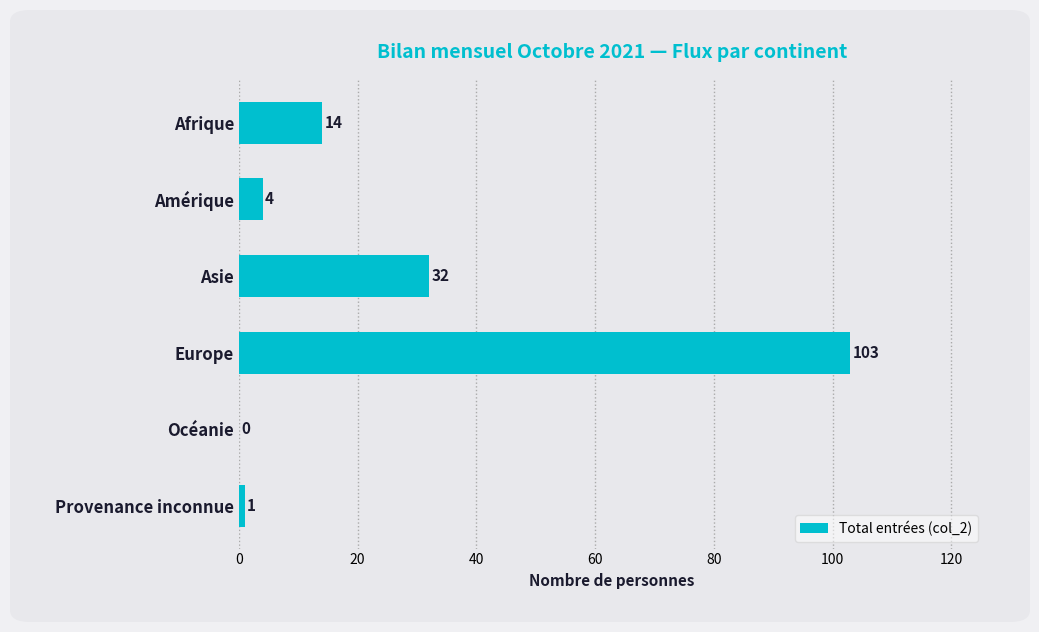

How many values are above zero?

5